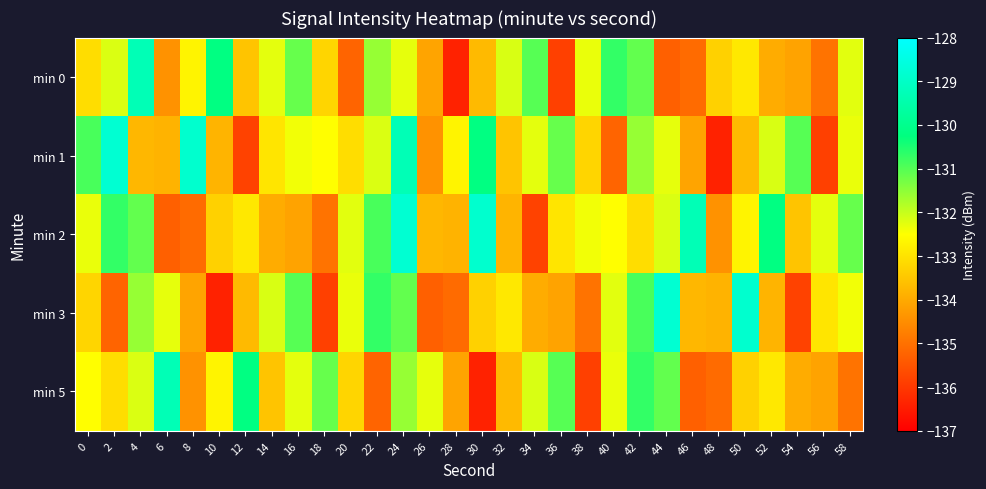

At how many categories does at least one series exceed -132?

22